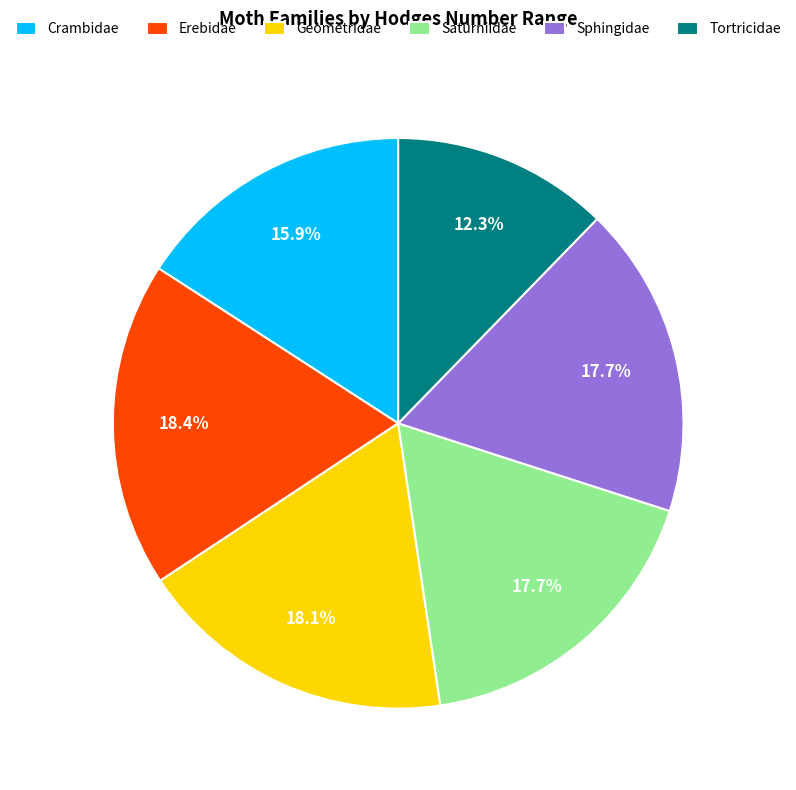

Between Tortricidae and Geometridae, which is larger?

Geometridae